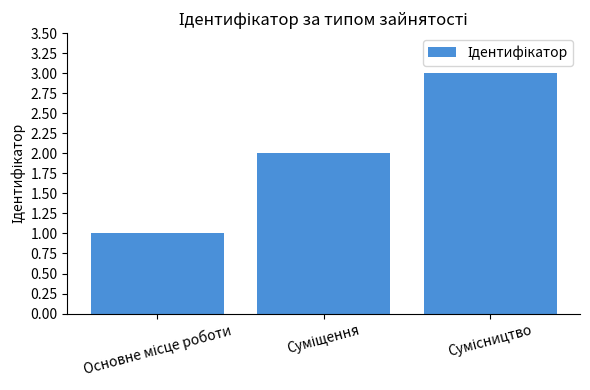

How many series are shown in this chart?

1